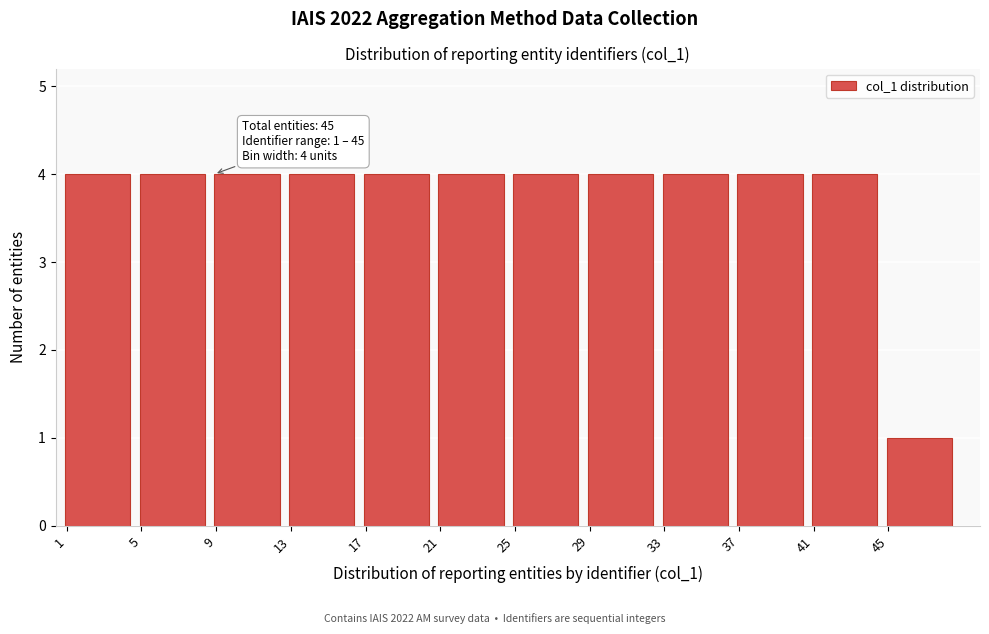

Reading left to right, what are all the values shown in this chart?

4	4	4	4	4	4	4	4	4	4	4	1